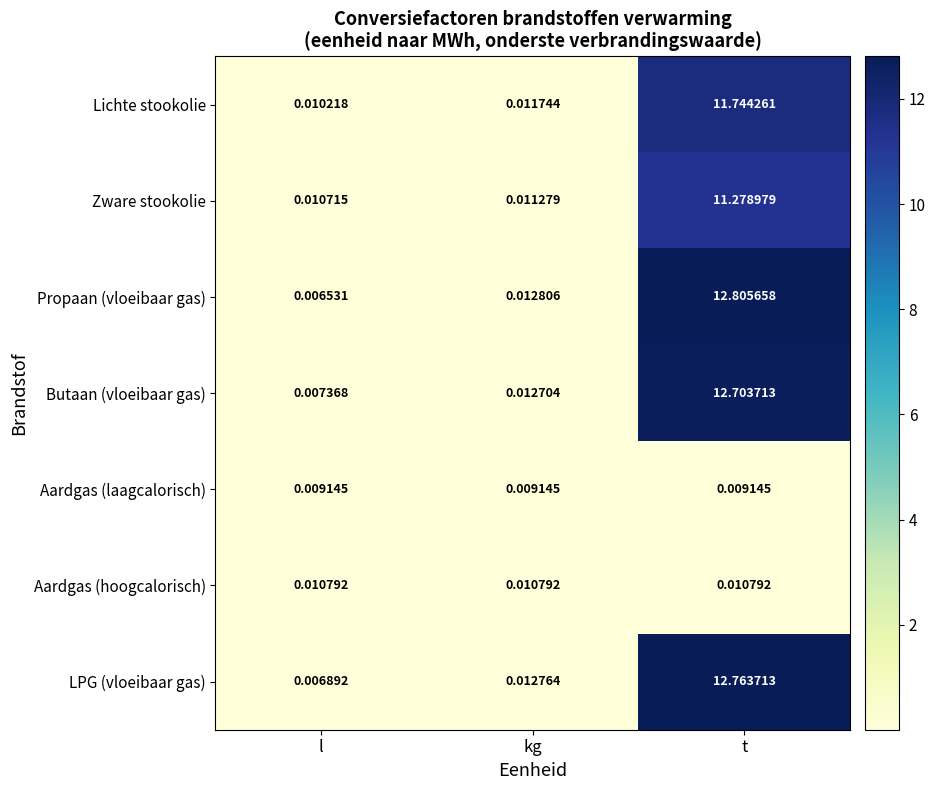

Where is LPG (vloeibaar gas) nearest to the value 6?

kg